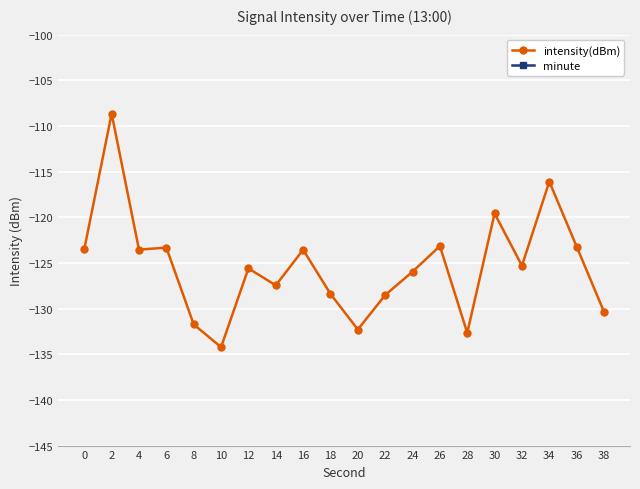

Is it true that intensity(dBm) equals -71.1 at 32?

False